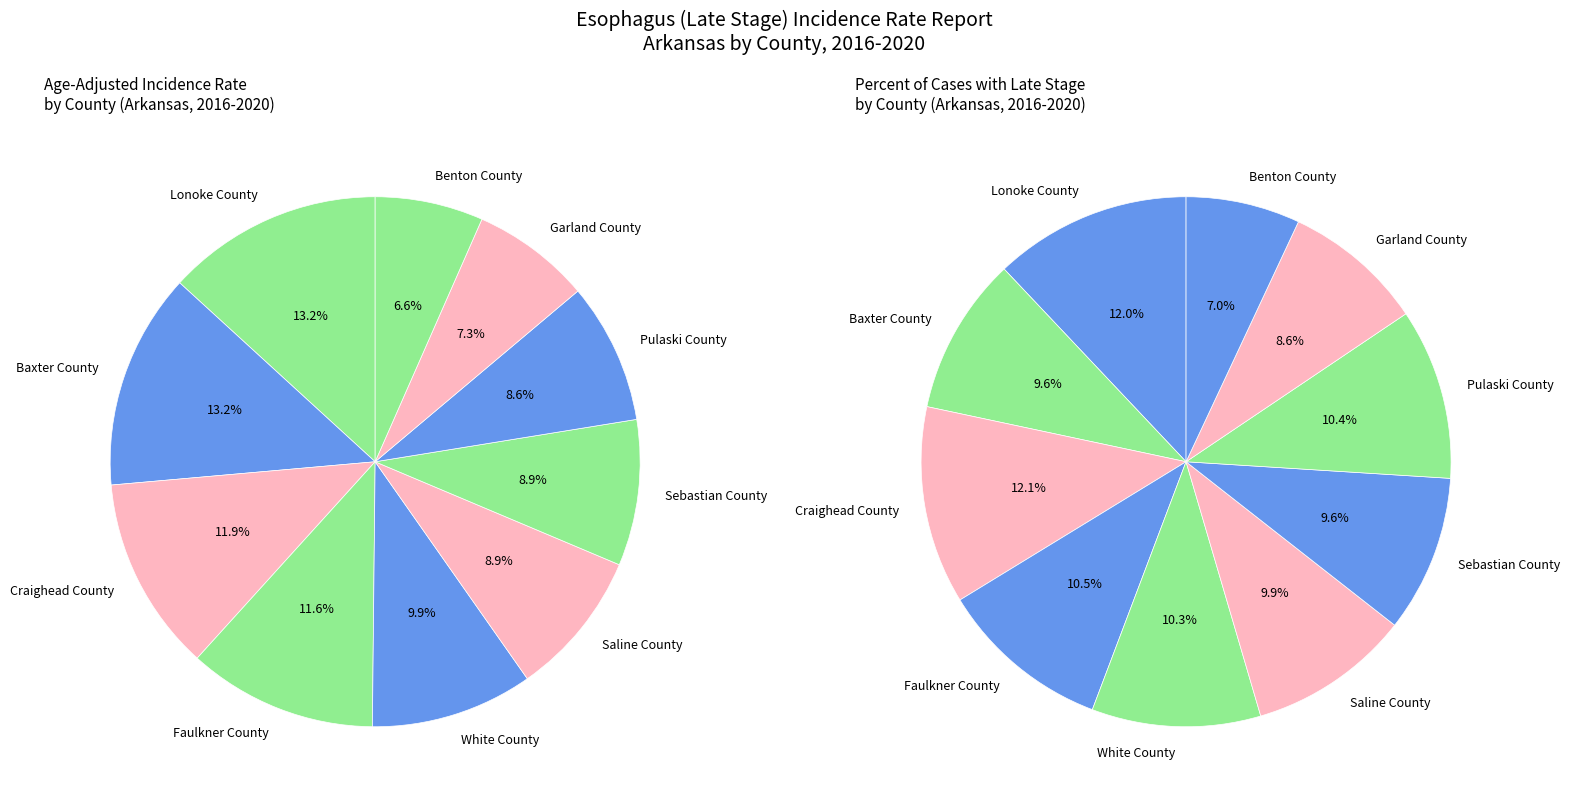

To the nearest percent, what is the difference between the 5 and rates slice percentages?

4%